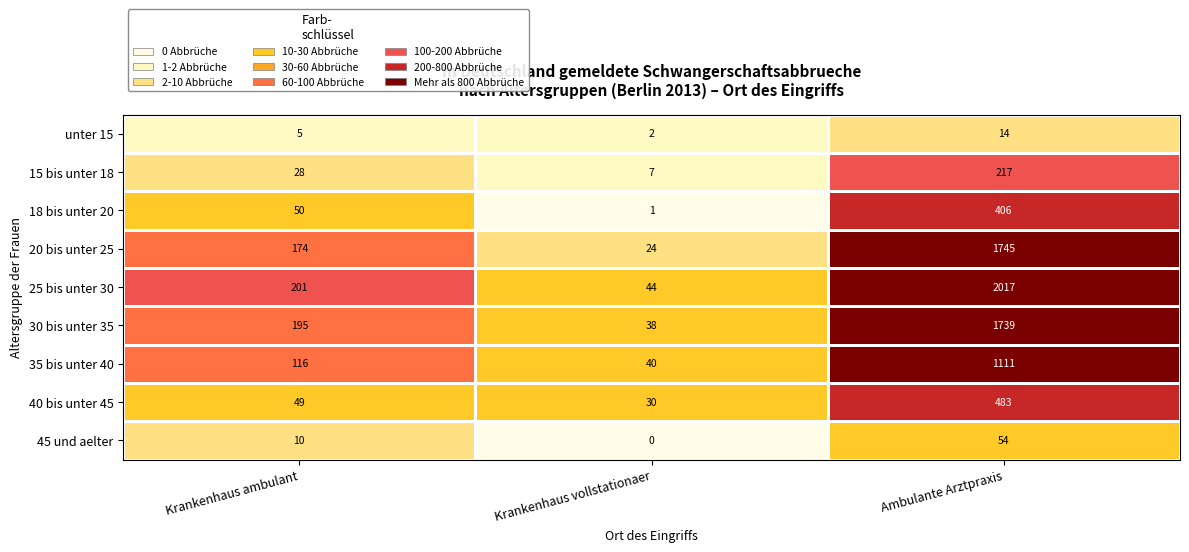

Is it true that 20 bis unter 25 equals 7 at Krankenhaus vollstationaer?

False